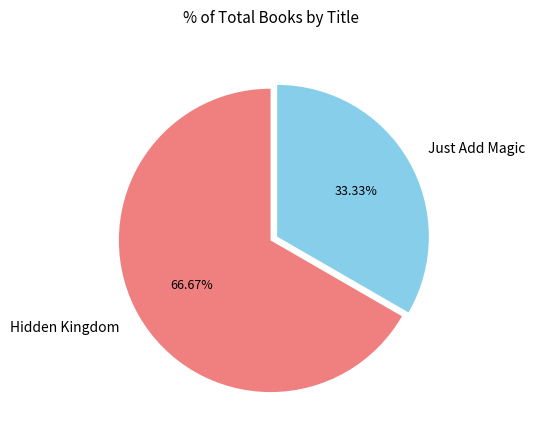

Which slice is the largest?

Hidden Kingdom